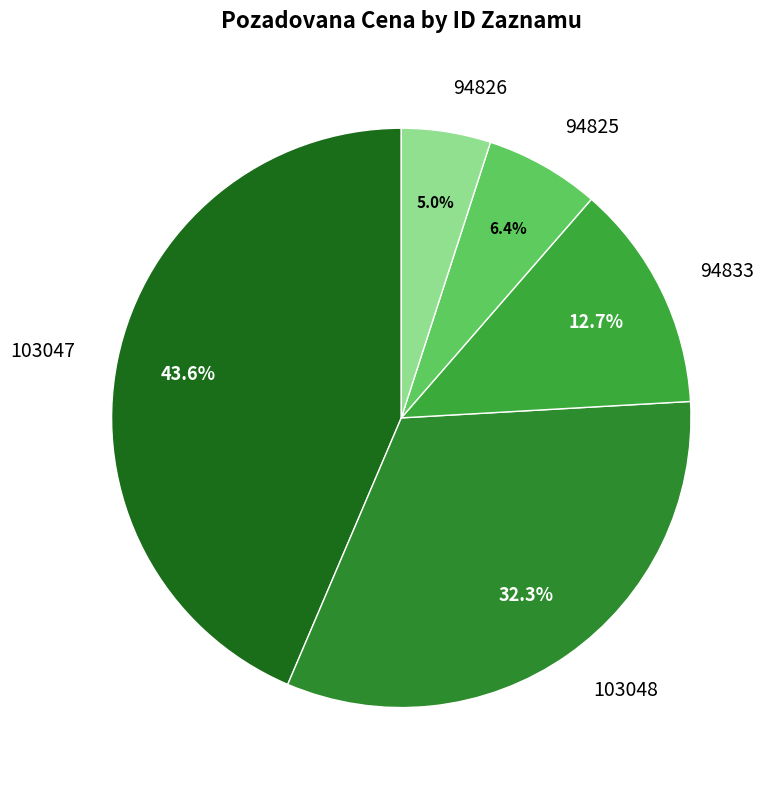

Which slice is the smallest?

94826